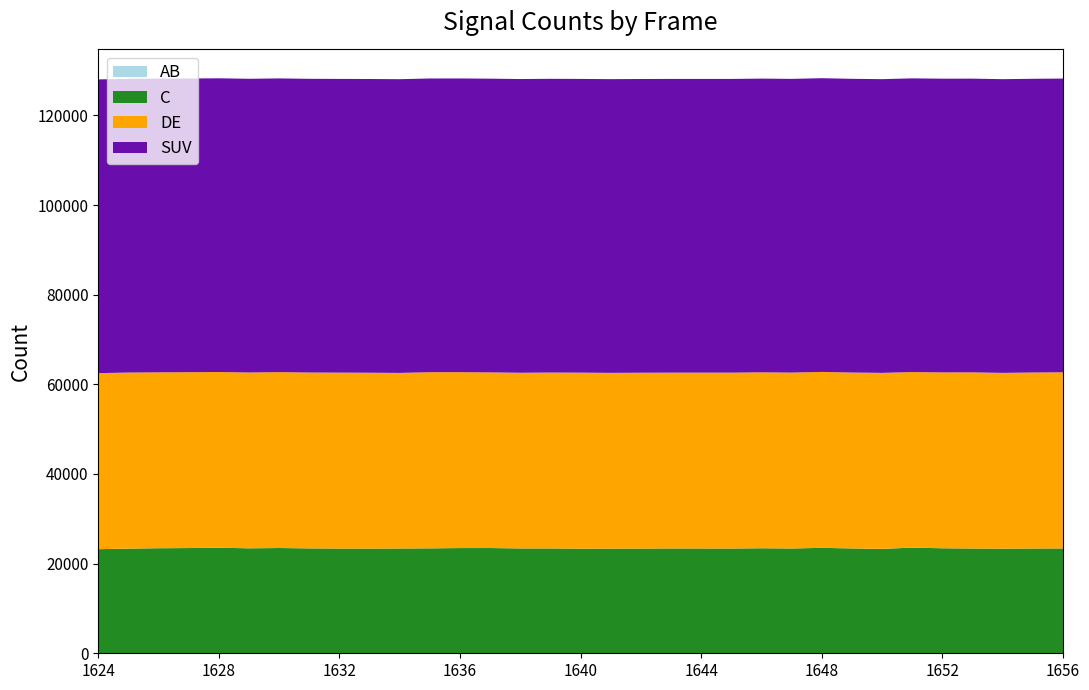

What is the total value across all series at 1624?

128038